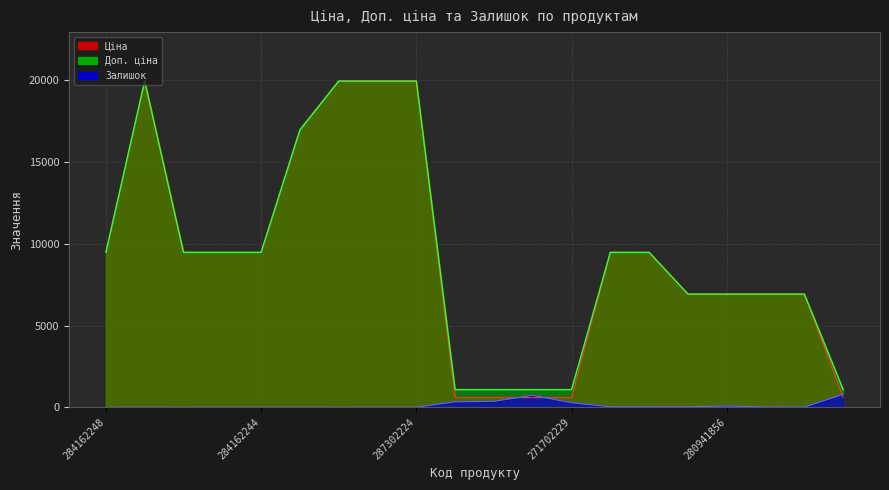

Count the number of categories in the chart.

20